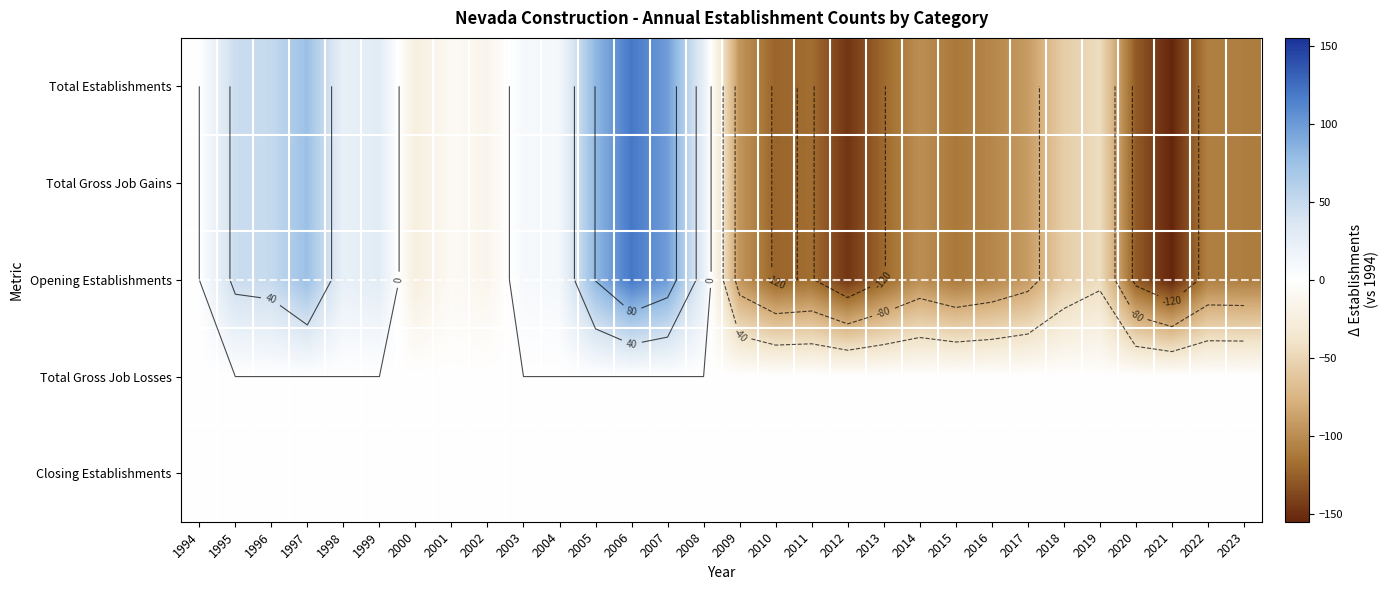

At which label is Total Gross Job Gains closest to -17?

2002